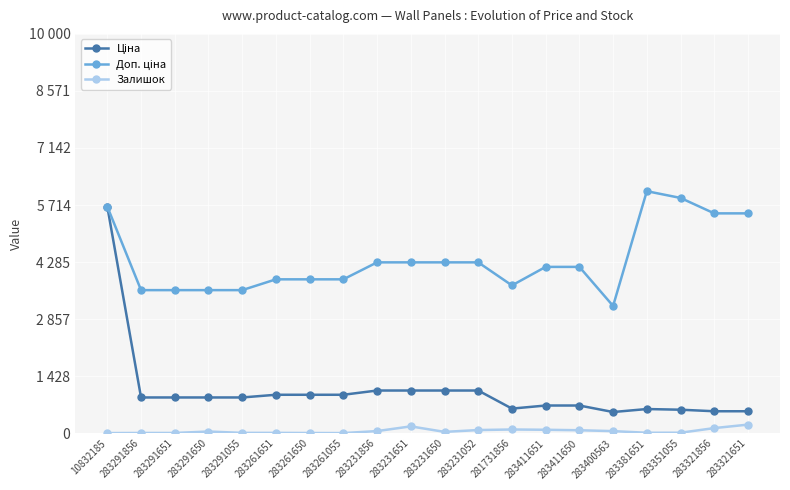

At 283291651, list the series in order from smallest to largest.

Залишок, Ціна, Доп. ціна